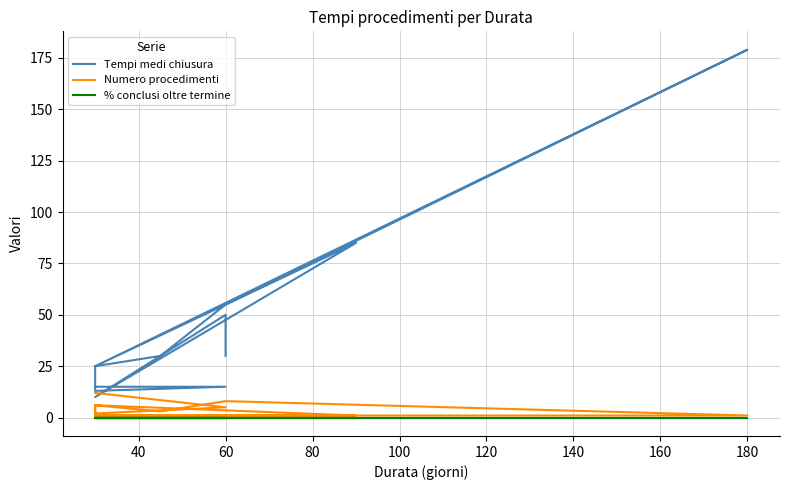

How many interior local valleys does the Tempi medi chiusura series have?

2